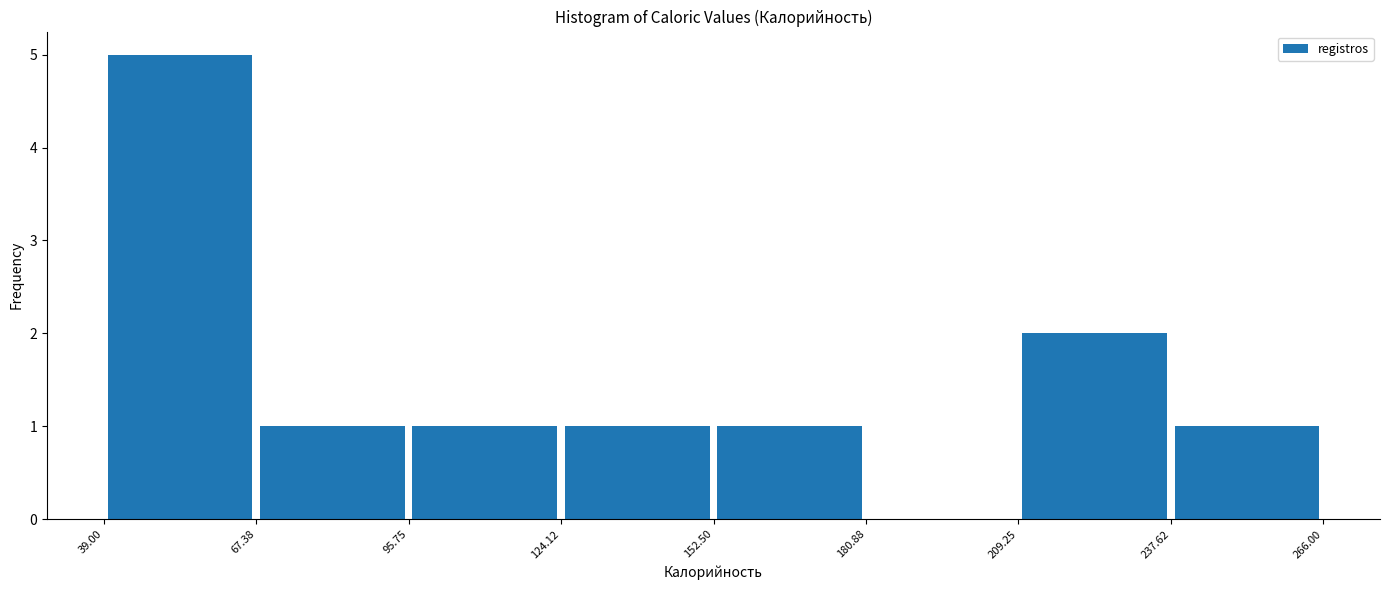

How tall is the bar that spans 67.38 to 95.75 on the x-axis? The values are not printed on the chart, so give them approximately, as read against the axis.

1